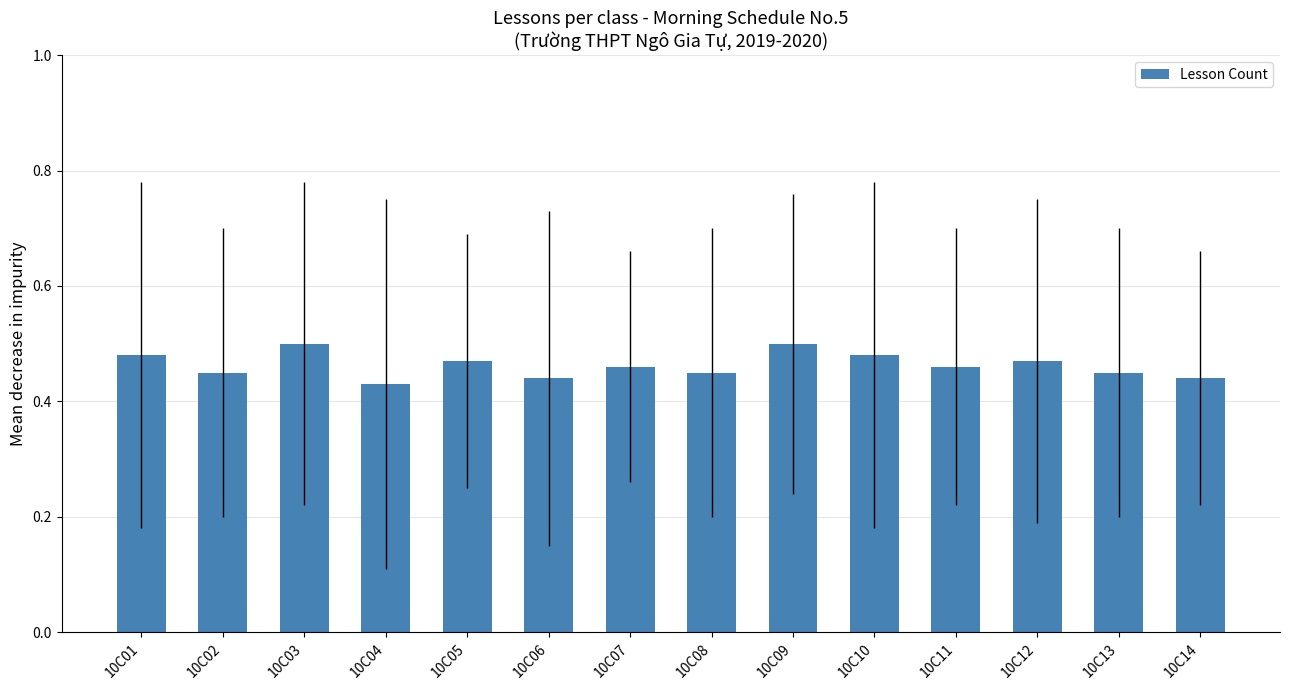

What is the sum of all values?

6.5